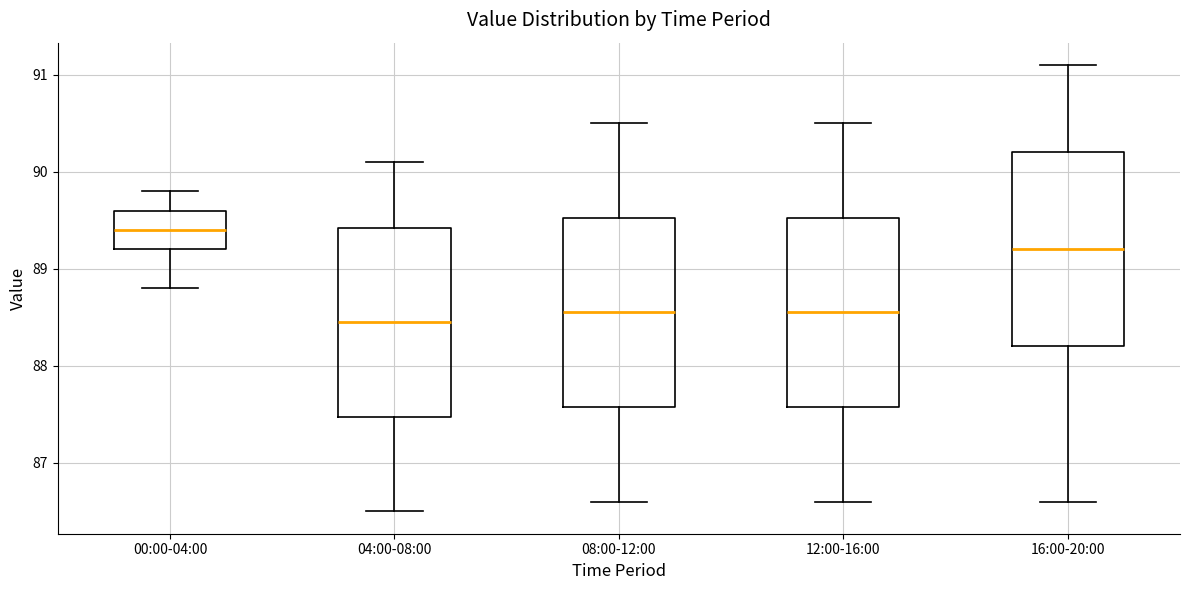

Where does the lower whisker of the box for 08:00-12:00 end on the y-axis? The values are not printed on the chart, so give them approximately, as read against the axis.

86.6